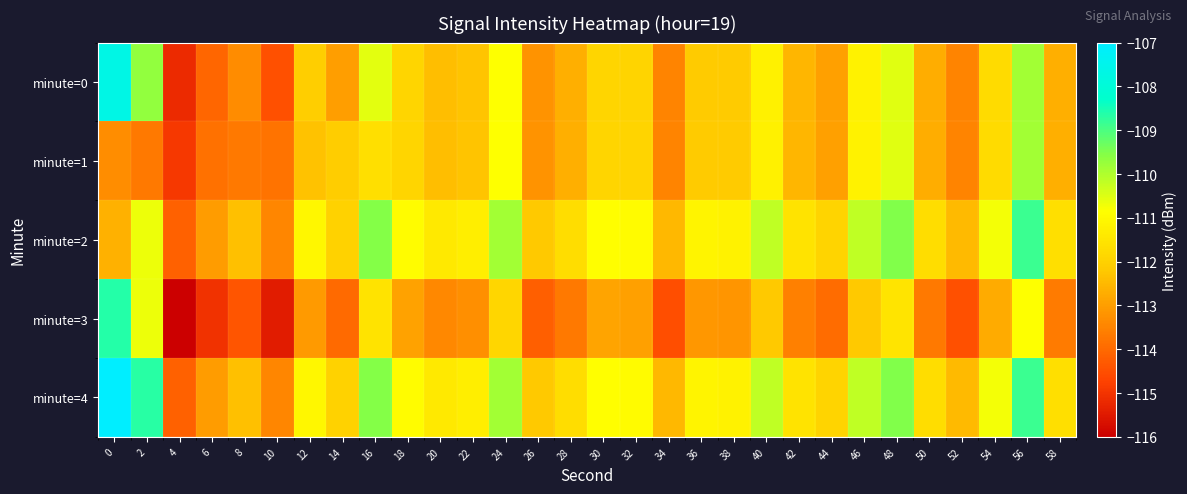

Rank the series at 42 from highest to lowest value.

minute=2, minute=4, minute=0, minute=1, minute=3